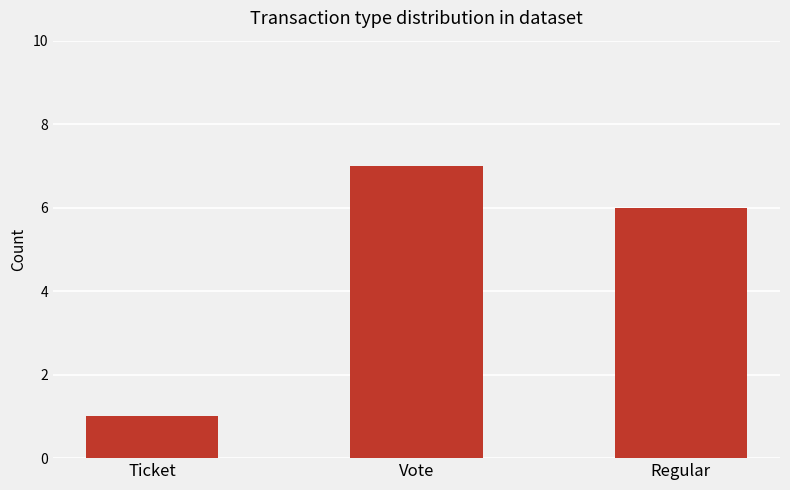

Count the number of data series in this chart.

1